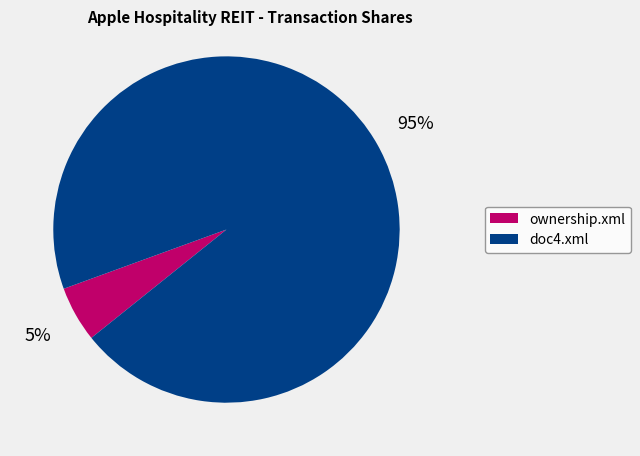

To the nearest percent, what is the difference between the doc4.xml and ownership.xml slice percentages?

90%